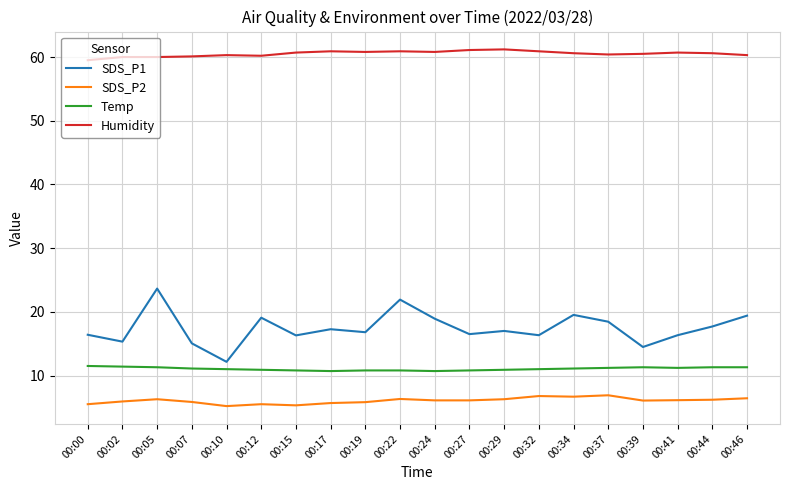

True or false: SDS_P2 and SDS_P1 intersect in this chart.

False